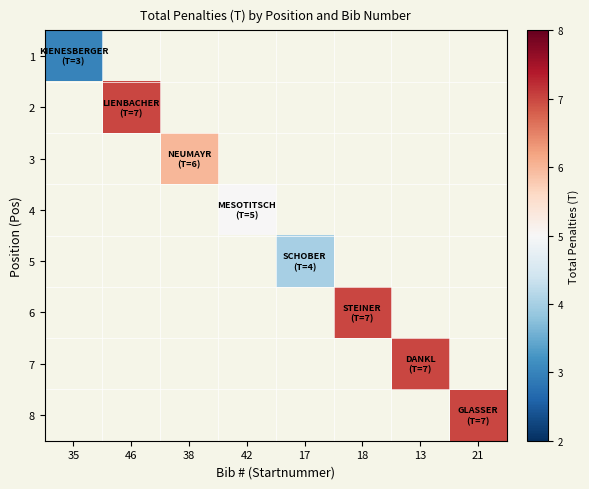

How many data points does each series have?

8